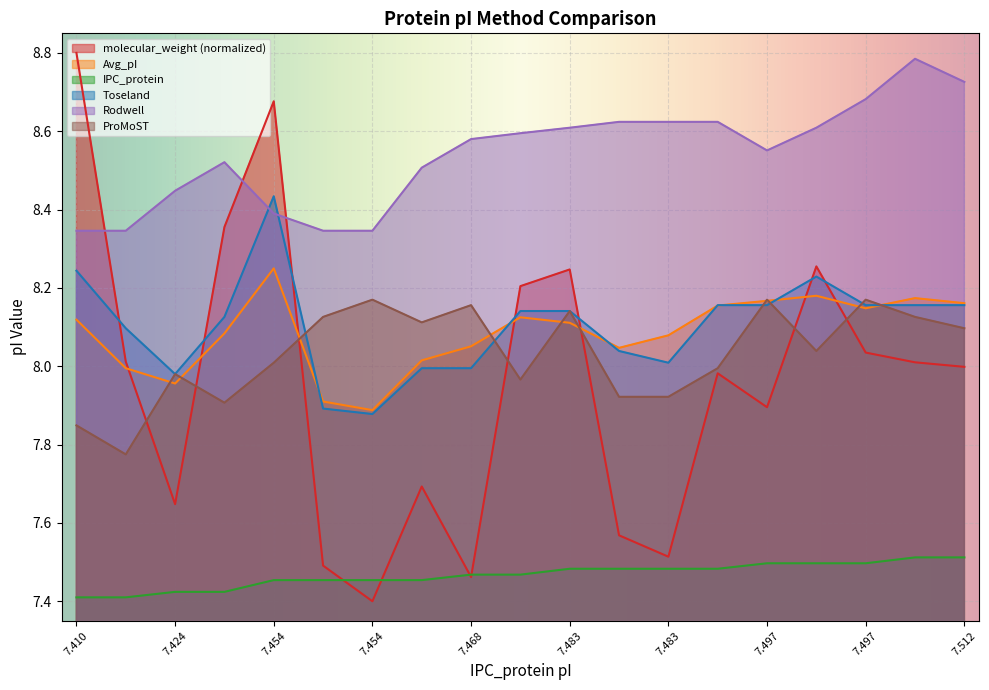

How many lines are shown in the chart?

6